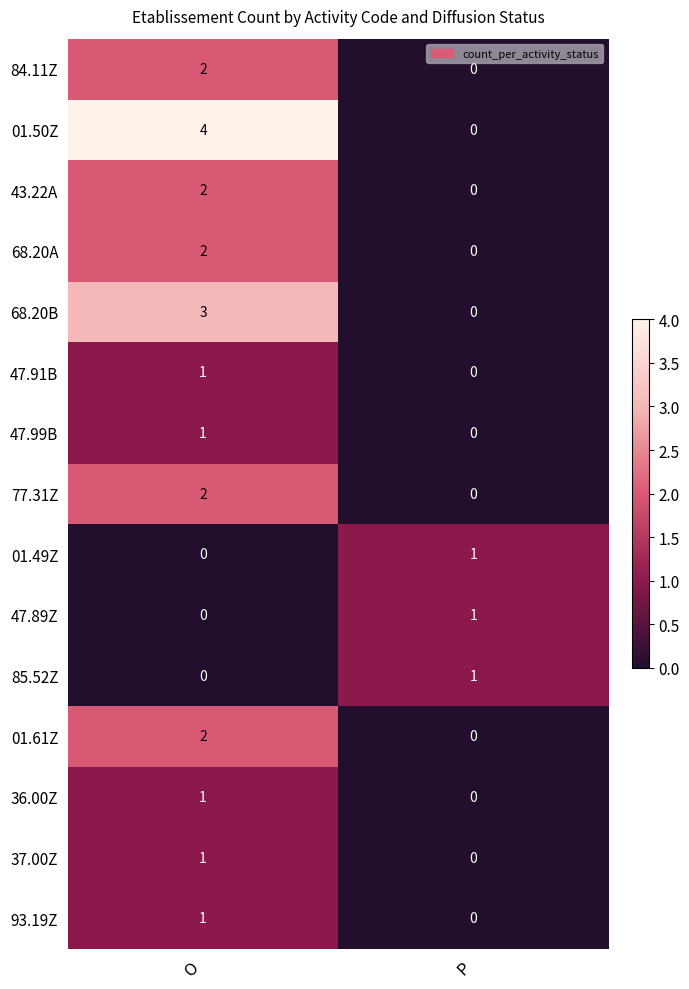

What is the total value across all series at P?

3